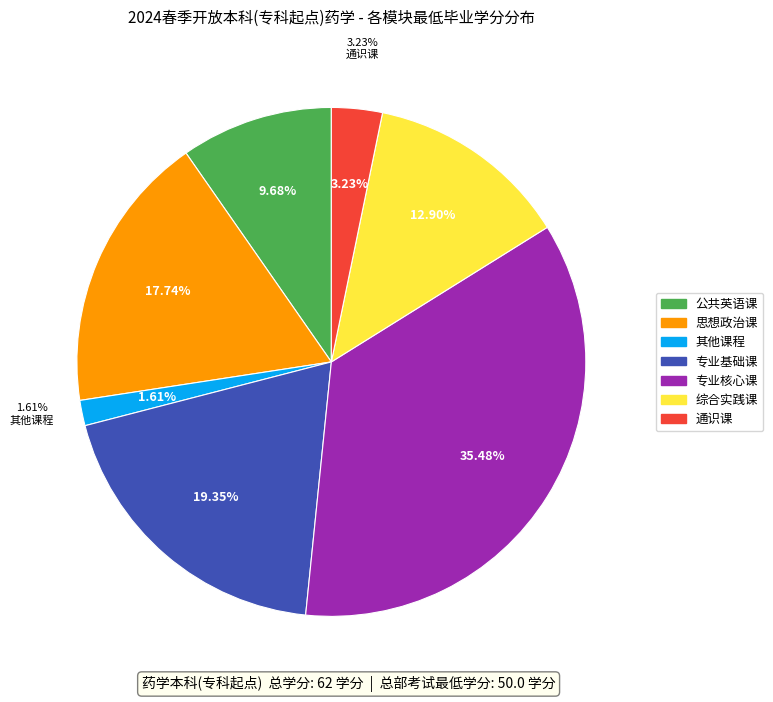

Count the number of slices in the pie.

7